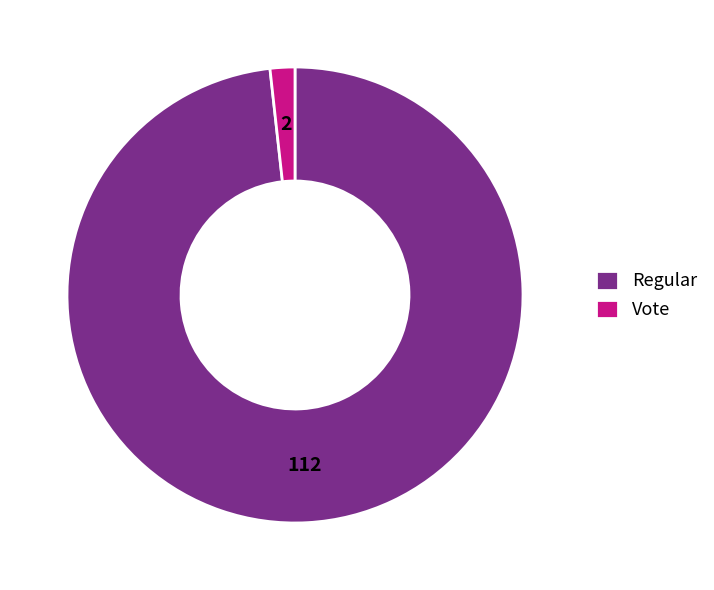

Is Vote the majority of the pie?

No